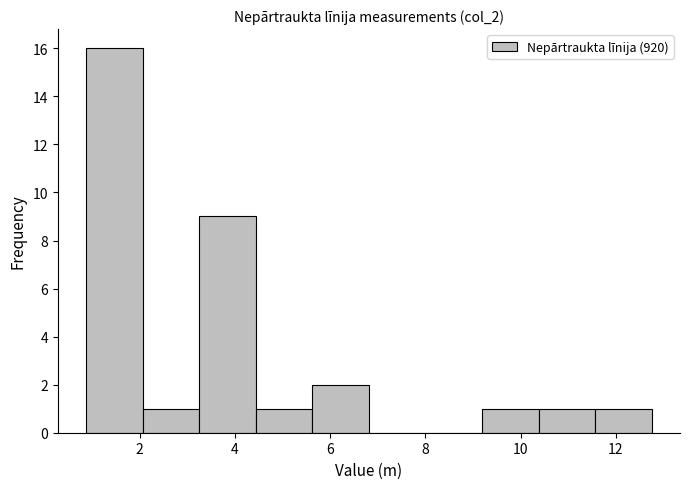

What is the height of the bar covering 11.6 to 12.8 on the x-axis? Neither the bar edges nor the heights are printed on the chart, so give them approximately, as read against the axes.

1